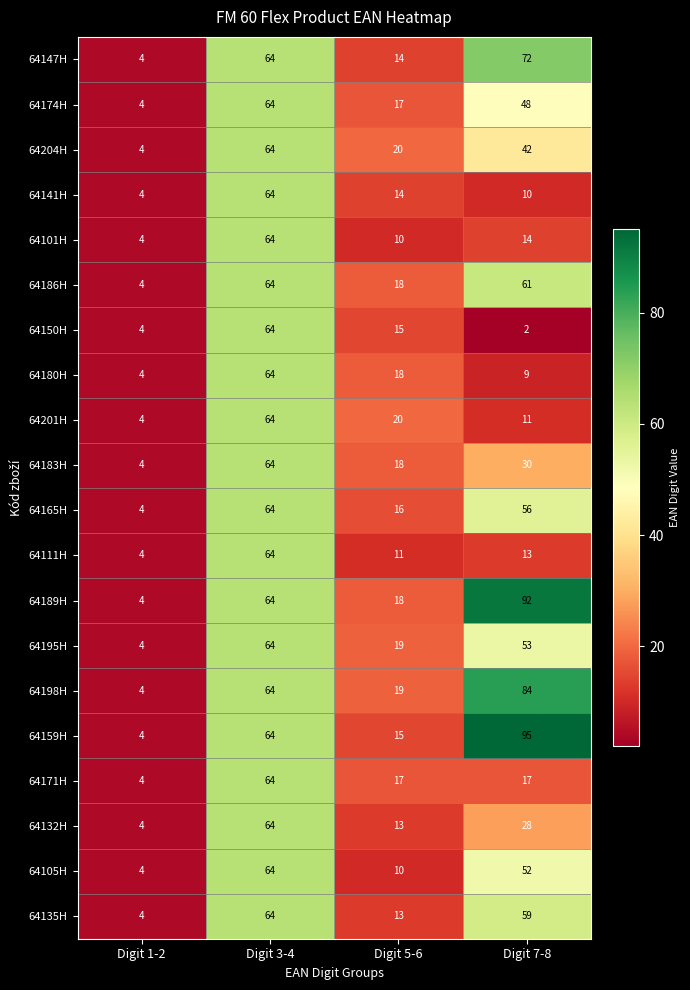

At which label does 64180H reach its minimum?

Digit 1-2